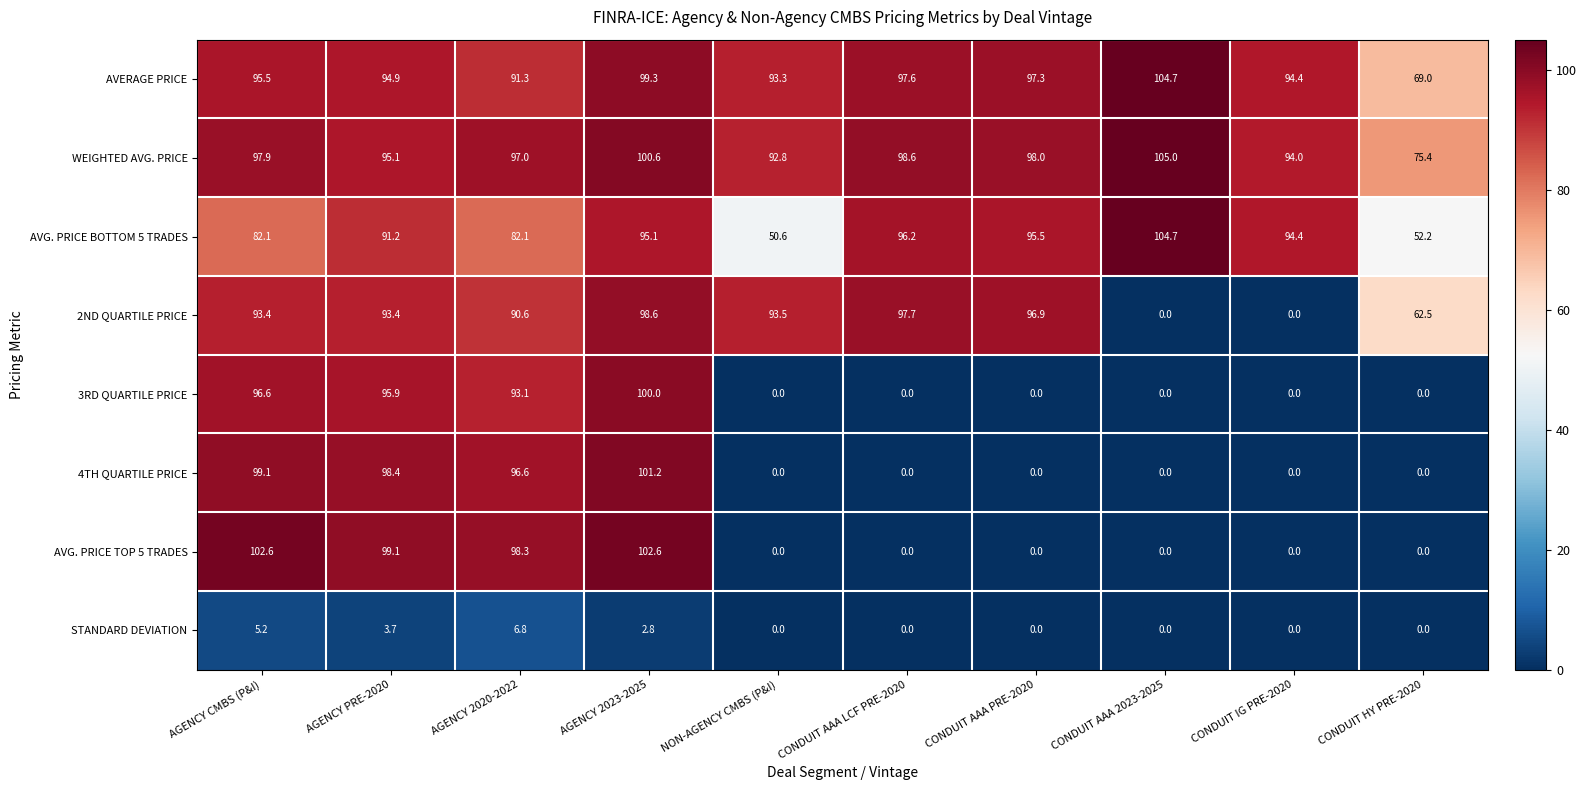

What is the highest value of the WEIGHTED AVG. PRICE series?

105.0